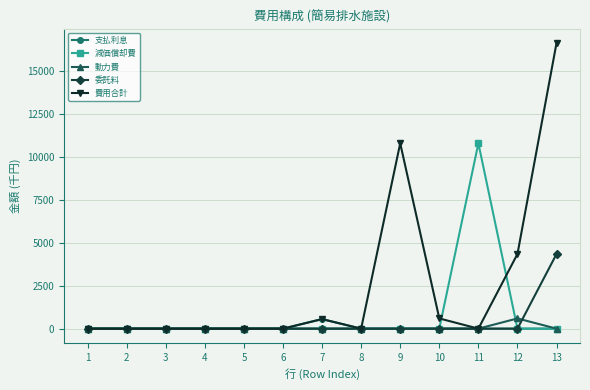

The value of 動力費 at 4 is 0. True or false?

True